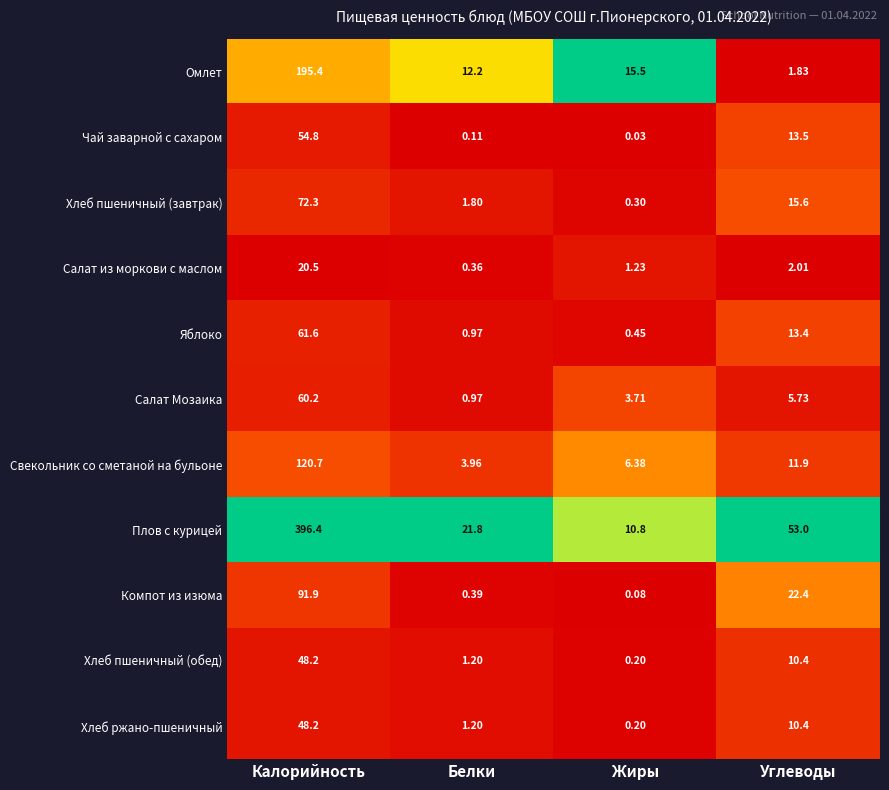

Rank the categories by Хлеб пшеничный (завтрак) value from highest to lowest.

Калорийность, Углеводы, Белки, Жиры